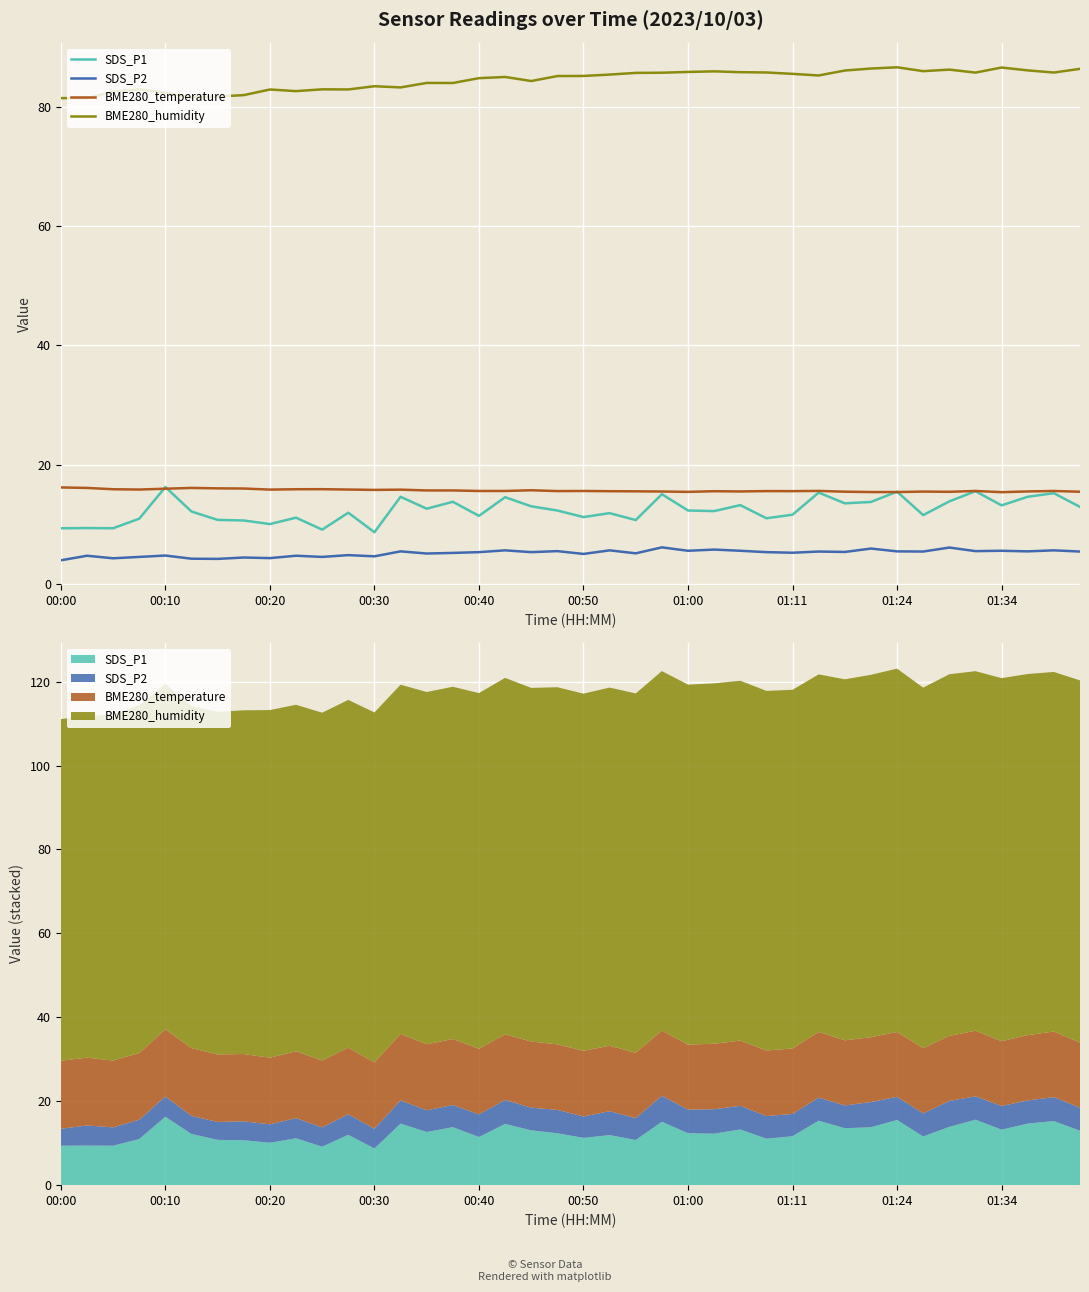

What is the difference between the maximum and minimum values in the BME280_temperature series?

0.8